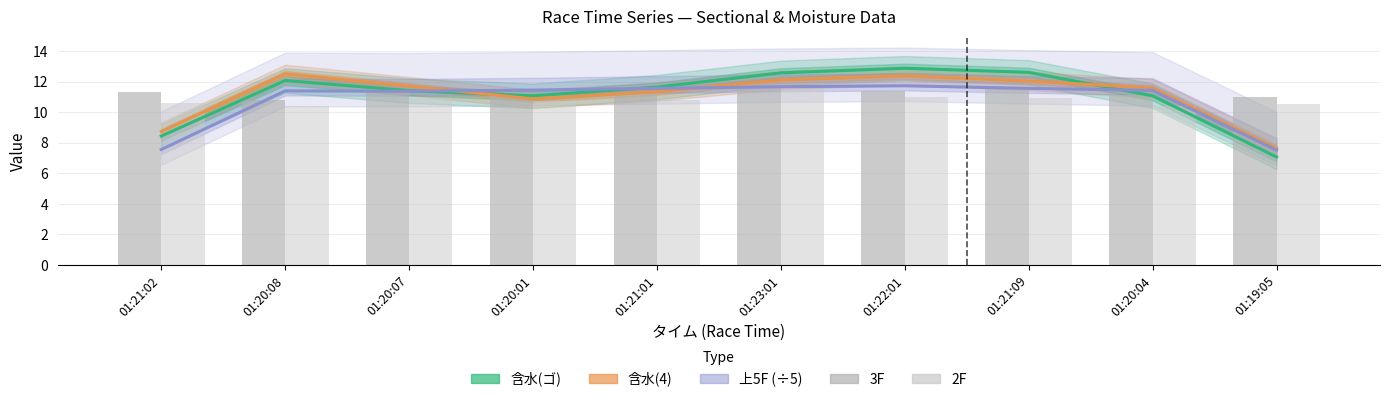

What is the label of the 10th bar from the right?

01:21:02